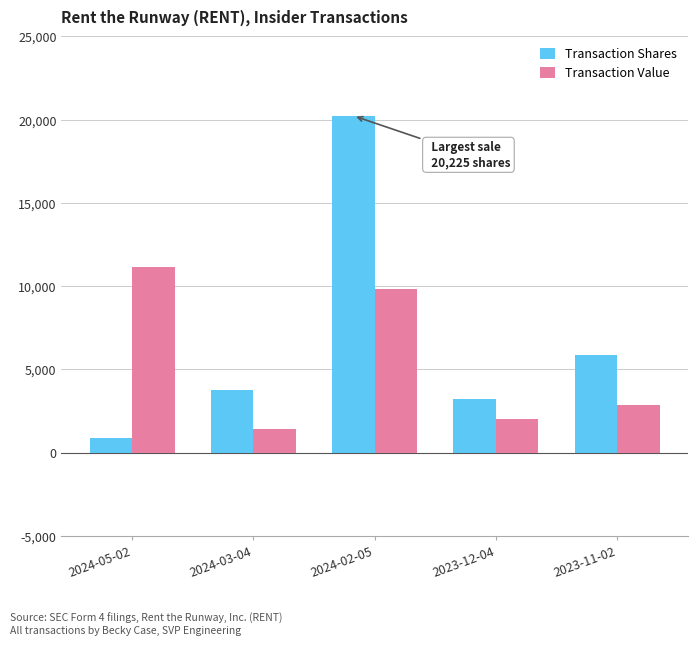

At which label does Transaction Value first exceed 2861?

2024-05-02